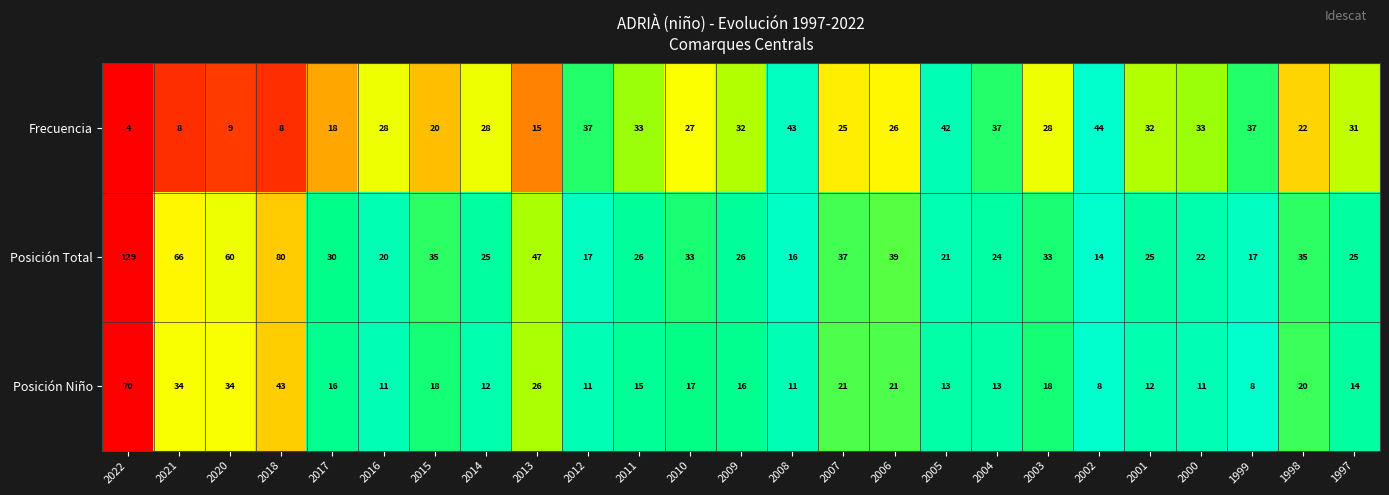

Is it true that Posición Total equals 13 at 2016?

False